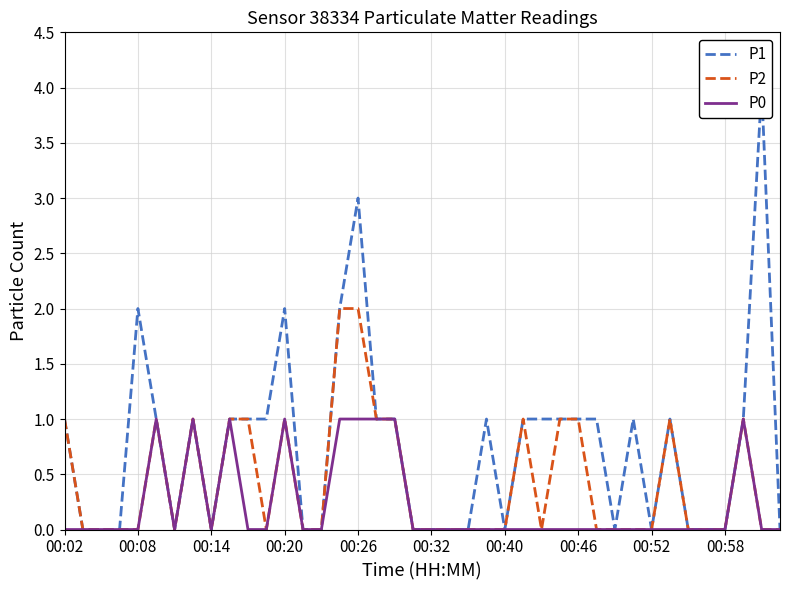

Does the chart have visible grid lines?

Yes